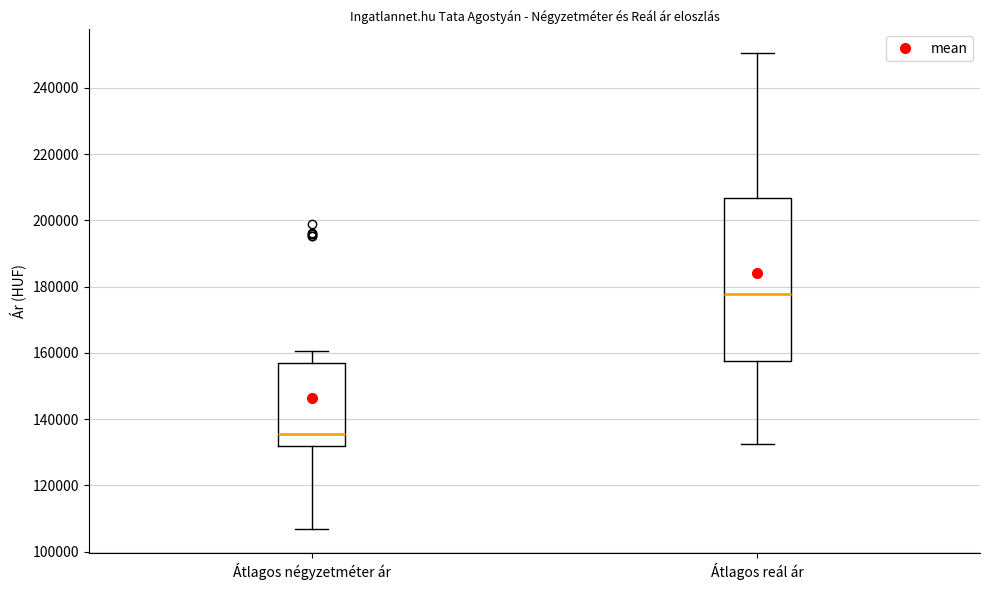

Which box's median line is the lowest?

Átlagos négyzetméter ár